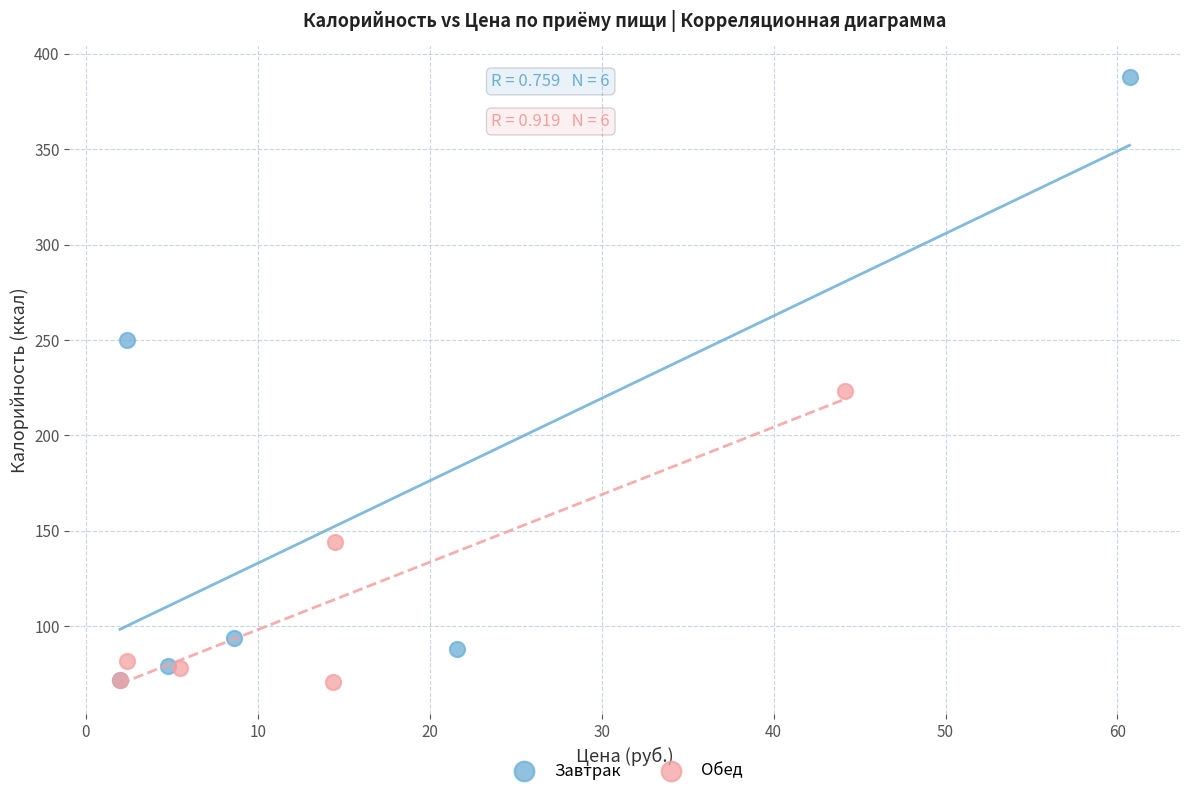

Which series contains the highest Y value?

Завтрак